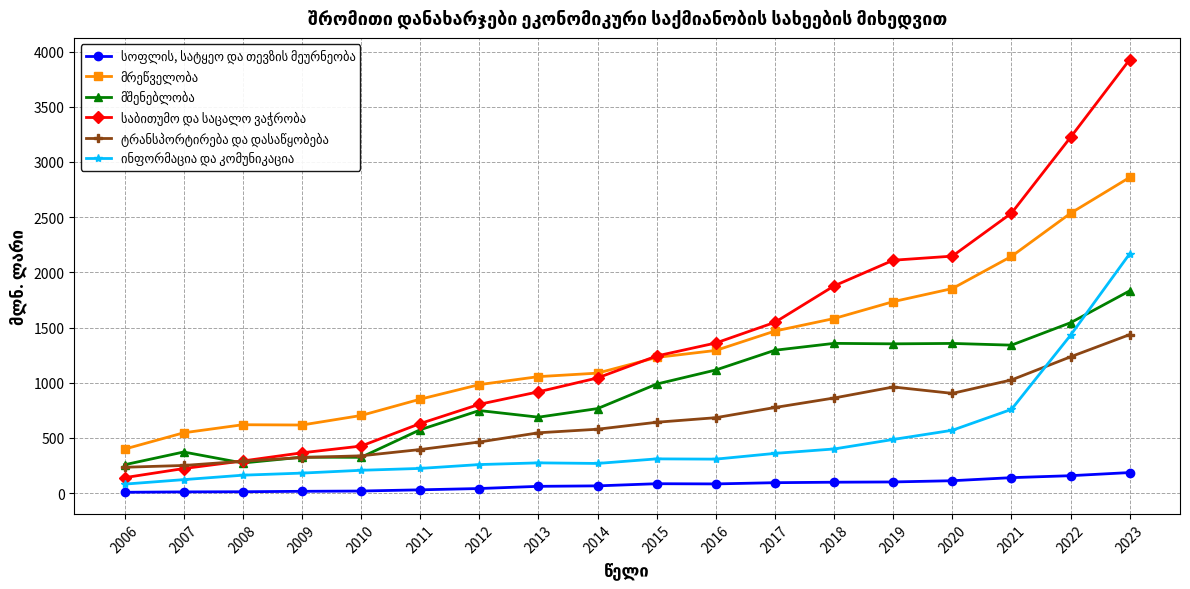

What is the difference between the highest and lowest values at 2017?

1453.3